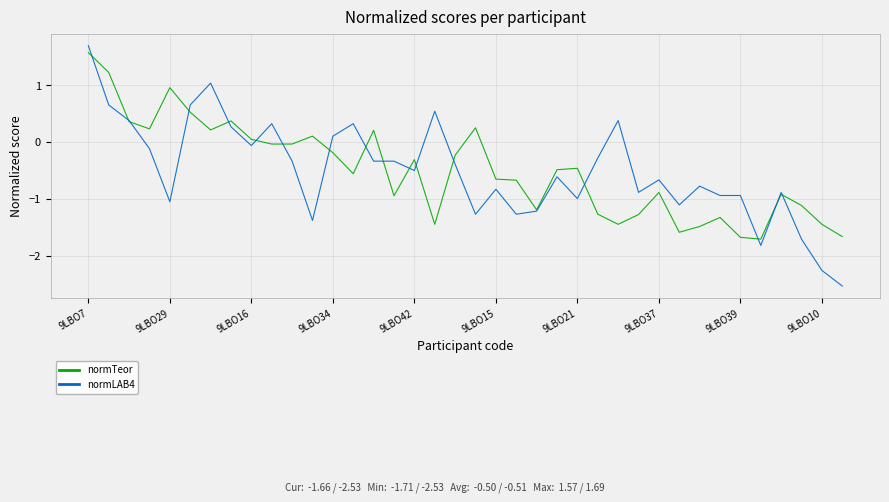

Which series has the largest range (max minus min)?

normLAB4